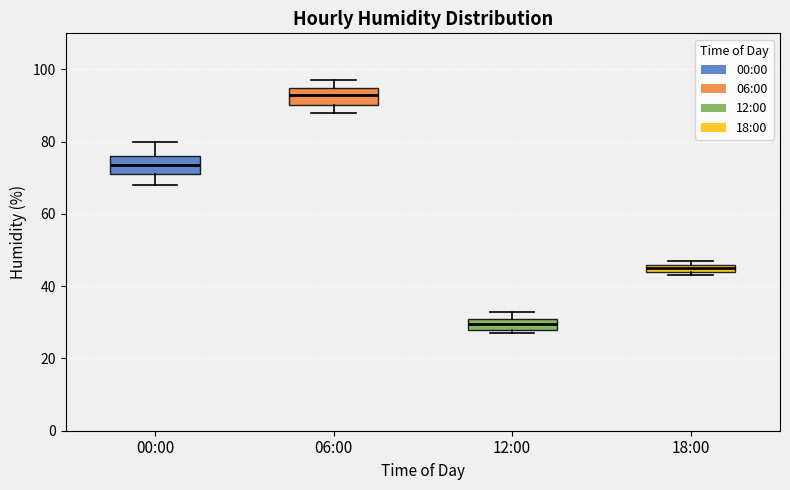

Which box's median line is the highest?

06:00